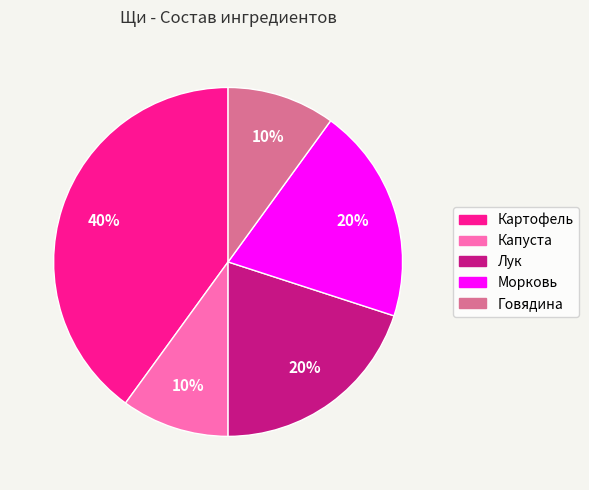

Is it true that Морковь is 13% of the pie?

False